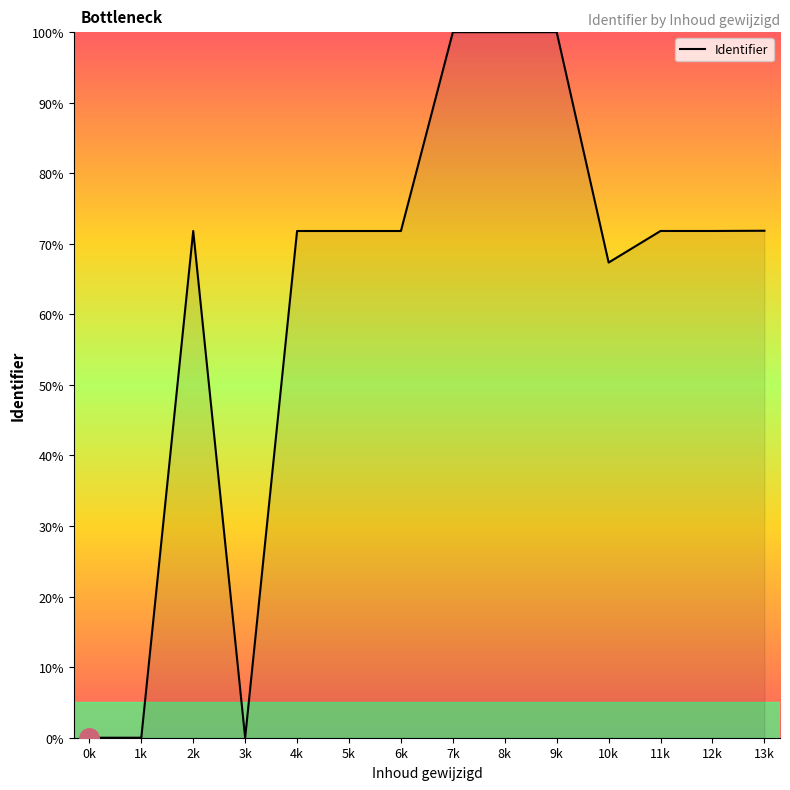

Count the number of data series in this chart.

1